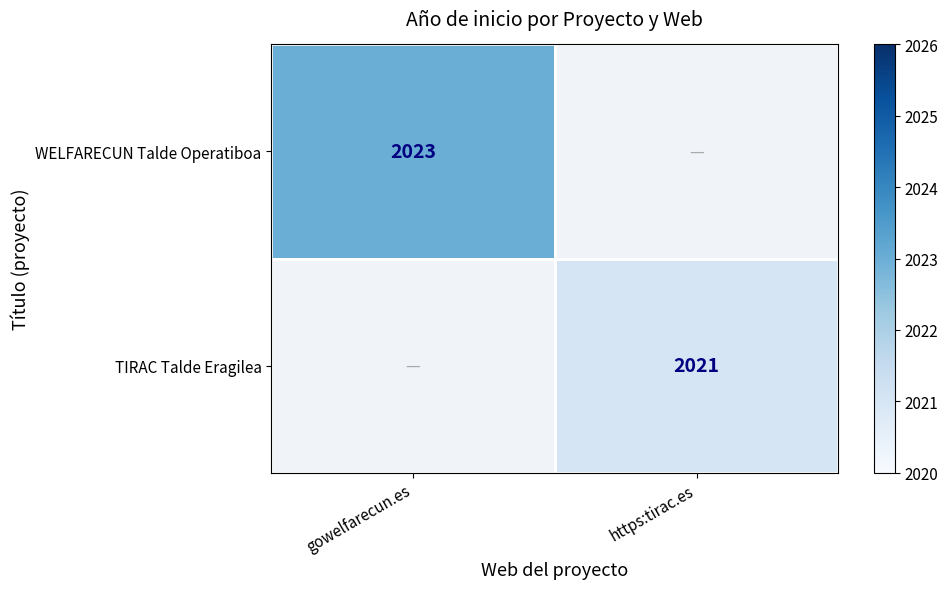

Is it true that TIRAC Talde Eragilea equals 3447.0 at https:tirac.es?

False